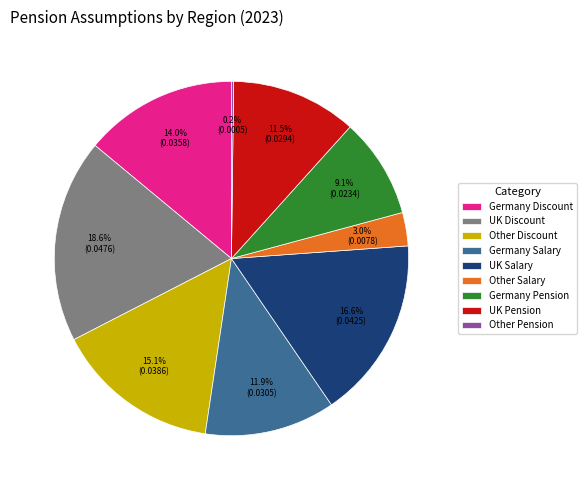

Is there a majority slice in this chart?

No